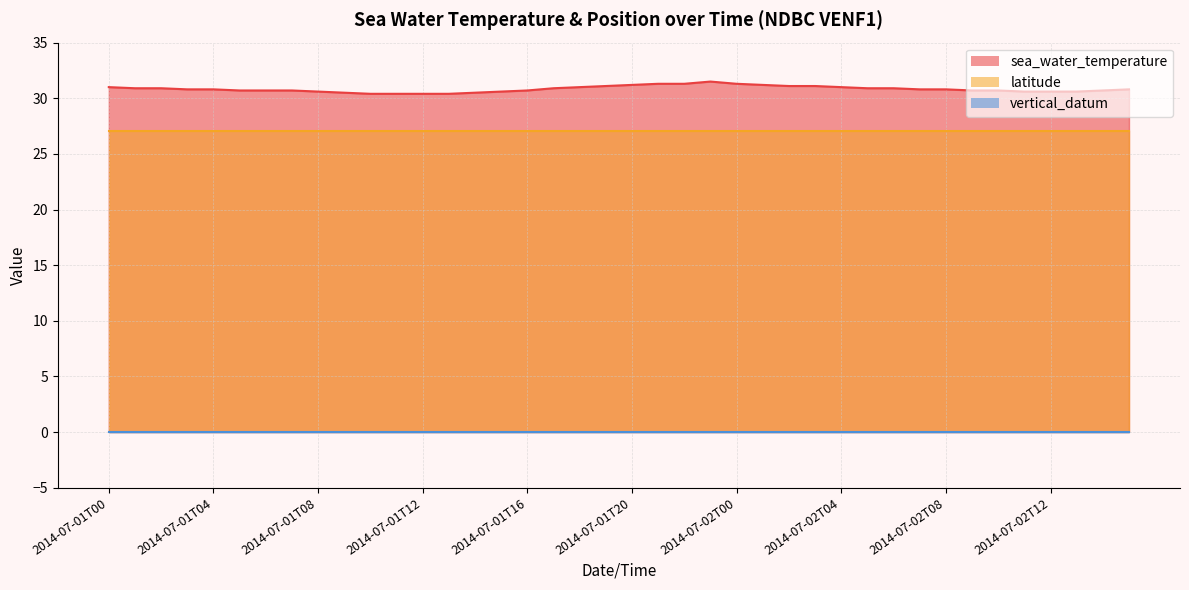

Reading left to right, extract all data points from this chart.

sea_water_temperature: 31.0	30.9	30.9	30.8	30.8	30.7	30.7	30.7	30.6	30.5	30.4	30.4	30.4	30.4	30.5	30.6	30.7	30.9	31.0	31.1	31.2	31.3	31.3	31.5	31.3	31.2	31.1	31.1	31.0	30.9	30.9	30.8	30.8	30.7	30.7	30.6	30.6	30.6	30.7	30.8
latitude: 27.1	27.1	27.1	27.1	27.1	27.1	27.1	27.1	27.1	27.1	27.1	27.1	27.1	27.1	27.1	27.1	27.1	27.1	27.1	27.1	27.1	27.1	27.1	27.1	27.1	27.1	27.1	27.1	27.1	27.1	27.1	27.1	27.1	27.1	27.1	27.1	27.1	27.1	27.1	27.1
vertical_datum: 0.0	0.0	0.0	0.0	0.0	0.0	0.0	0.0	0.0	0.0	0.0	0.0	0.0	0.0	0.0	0.0	0.0	0.0	0.0	0.0	0.0	0.0	0.0	0.0	0.0	0.0	0.0	0.0	0.0	0.0	0.0	0.0	0.0	0.0	0.0	0.0	0.0	0.0	0.0	0.0